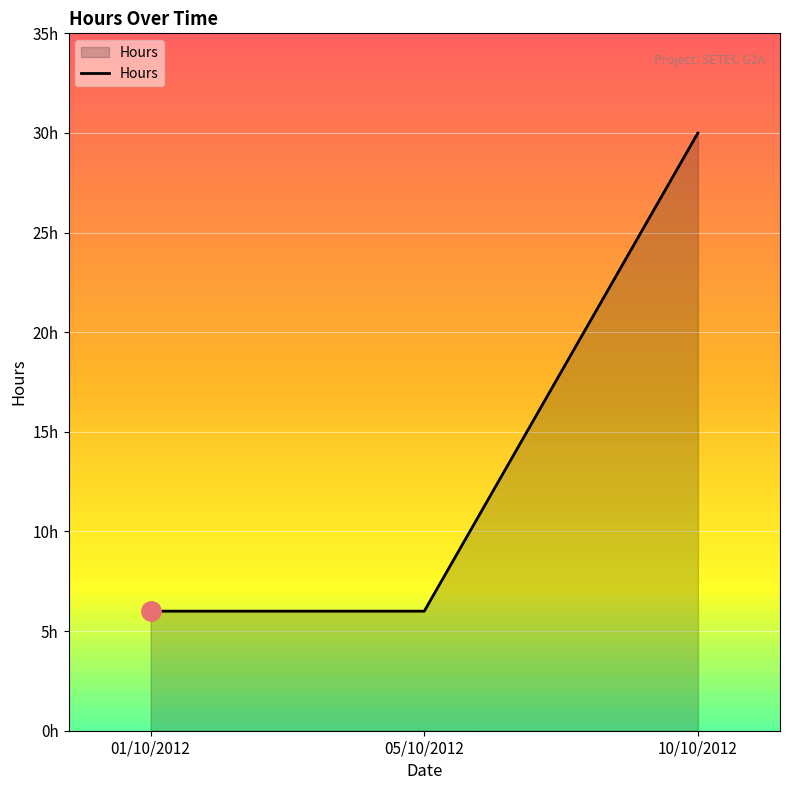

Is this an area chart (filled region under the line)?

Yes